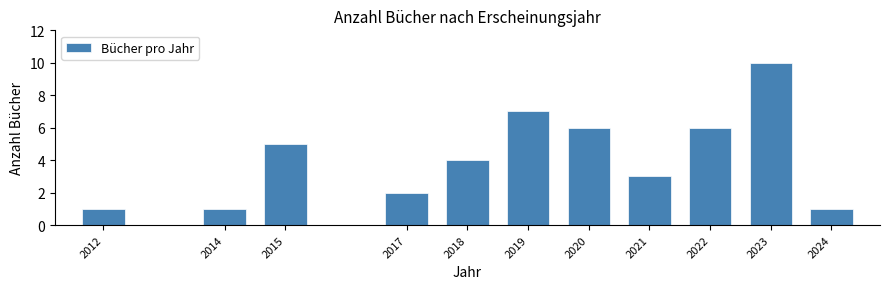

Reading left to right, extract all data points from this chart.

1	1	5	2	4	7	6	3	6	10	1